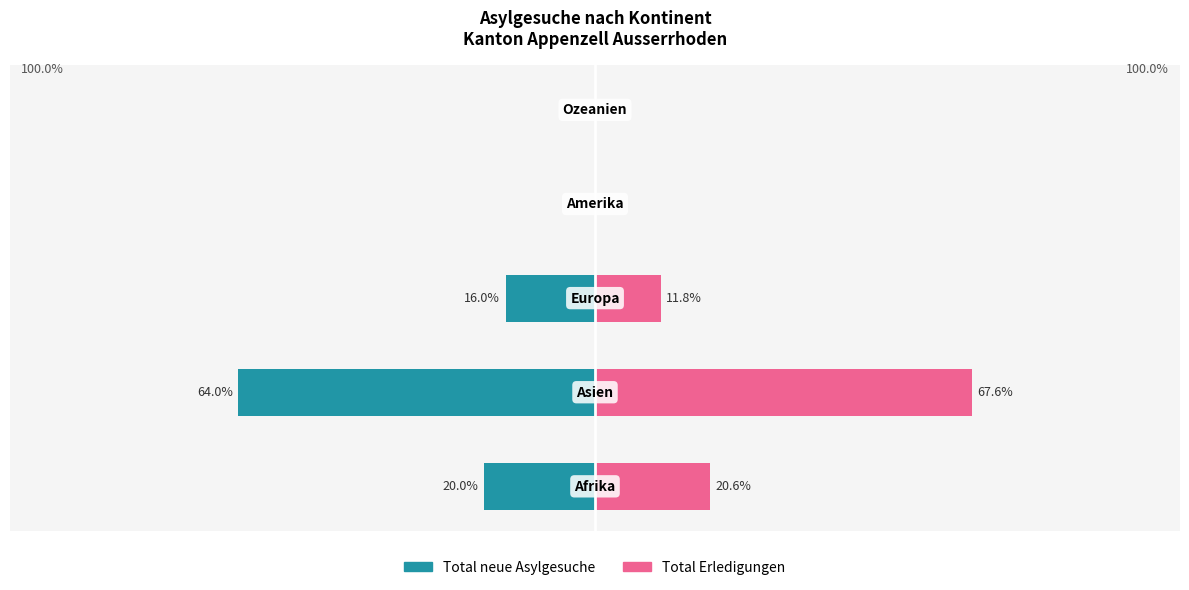

Is it true that Total neue Asylgesuche equals -64.0 at 1?

True